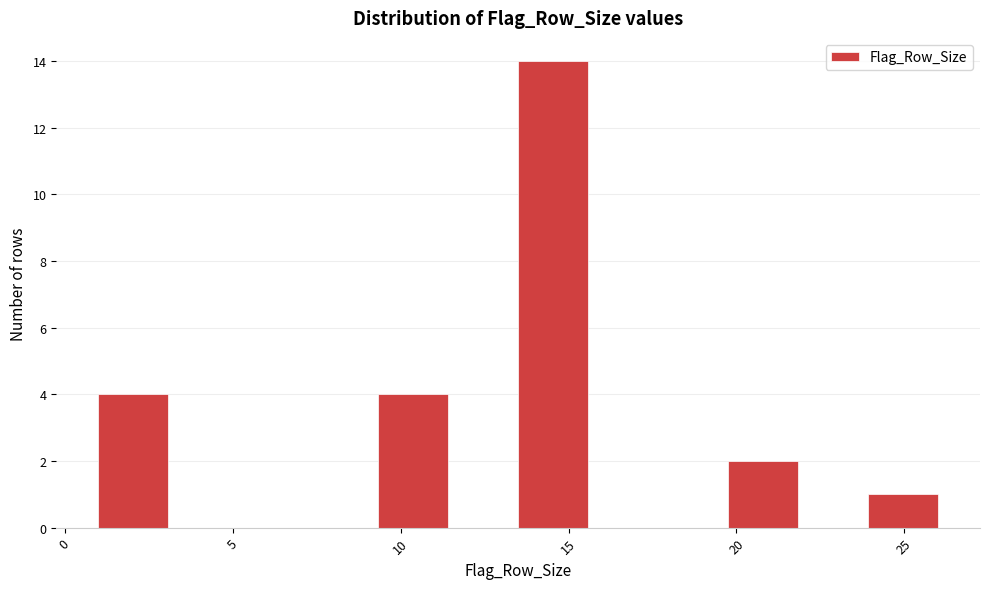

Over which range of the x-axis is the bar tallest?

13.5 to 15.5